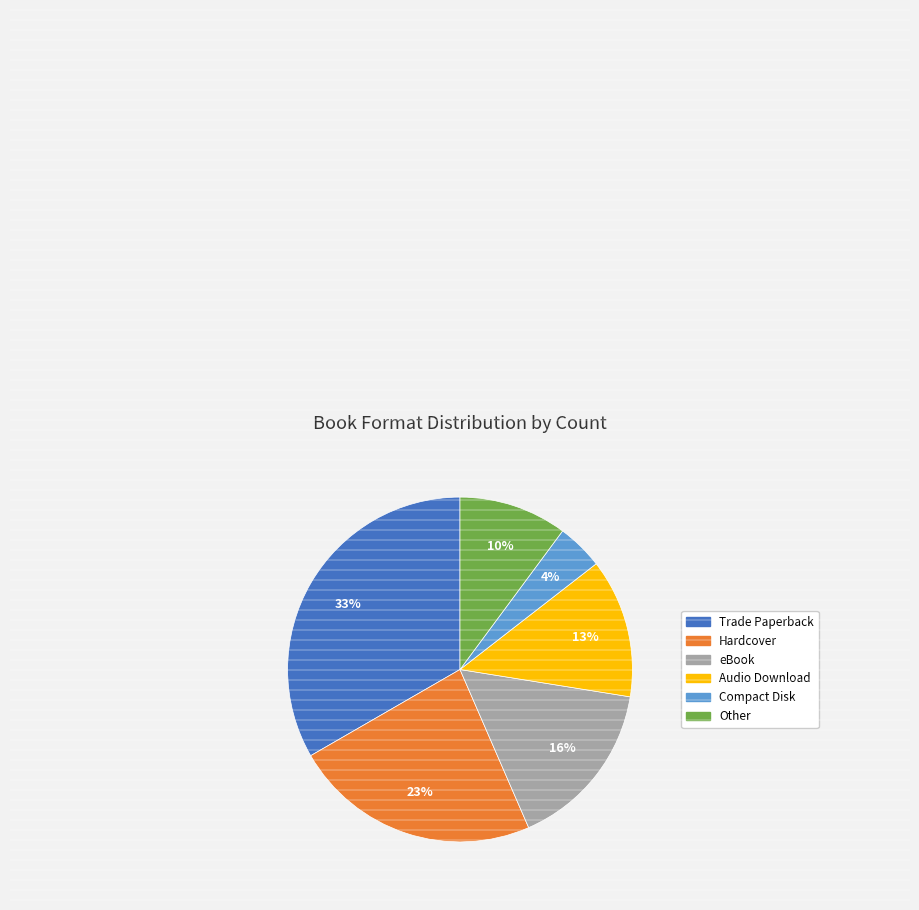

True or false: Hardcover accounts for 23% of the total.

True